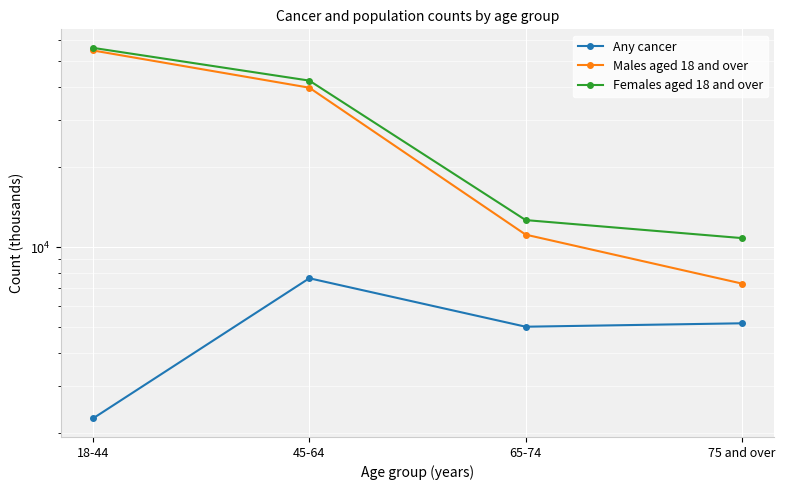

At how many categories does at least one series exceed 36436?

2